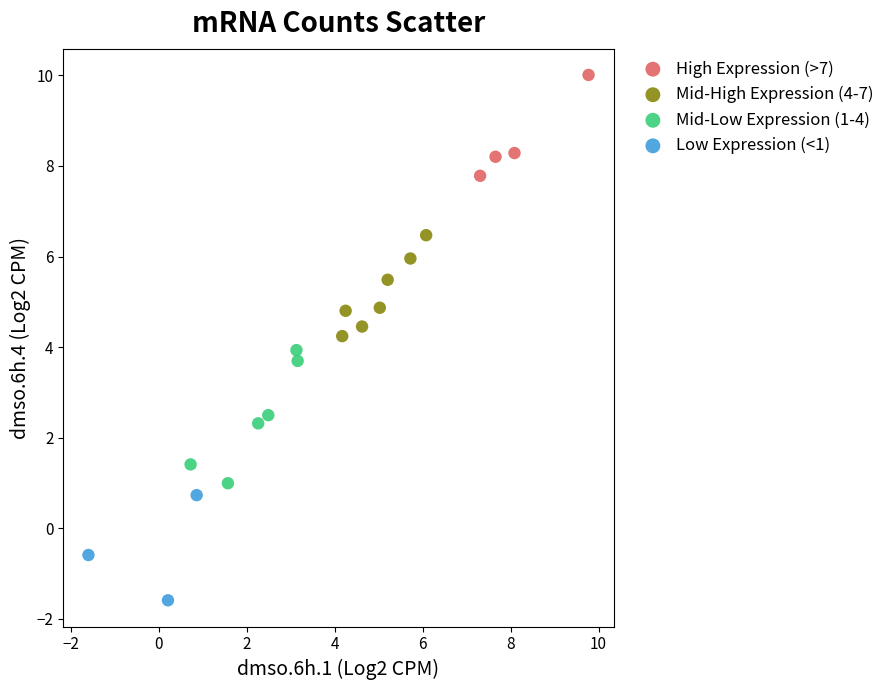

Which series reaches the minimum Y coordinate?

Low Expression (<1)